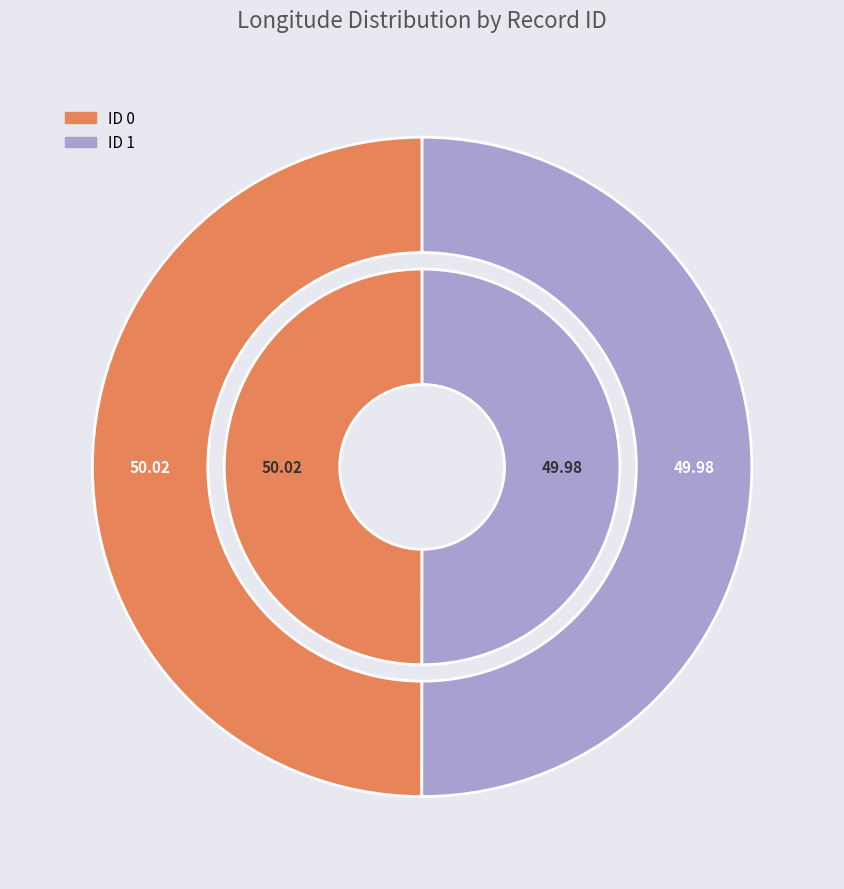

Is the sum of ID 1 and ID 0 greater than half?

Yes